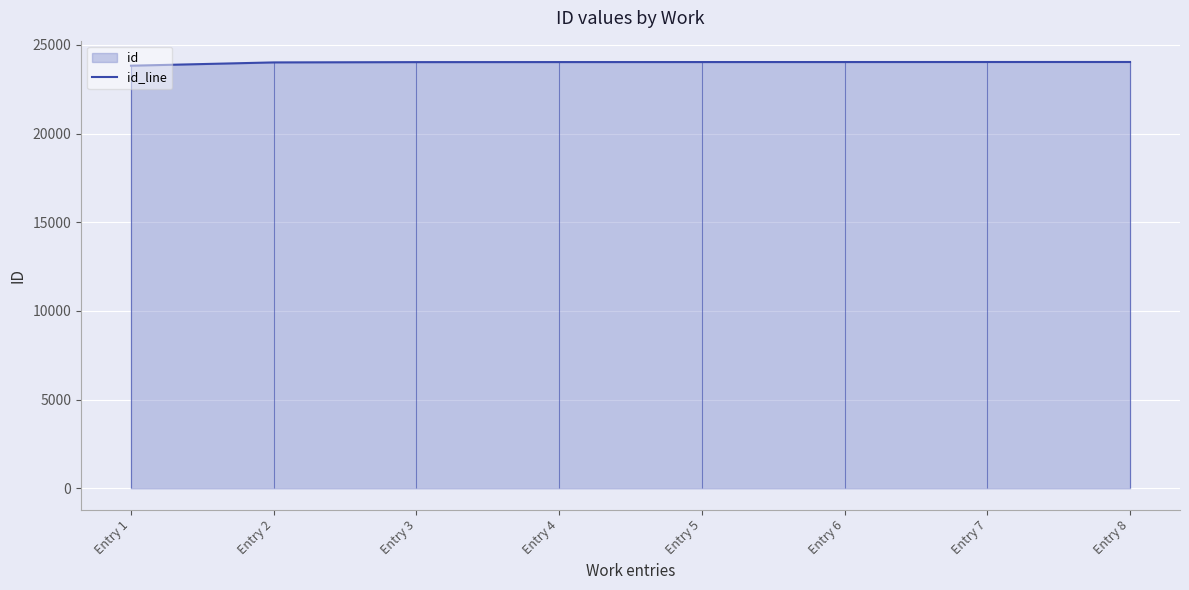

What is the value of the 6th point from the left?

24032